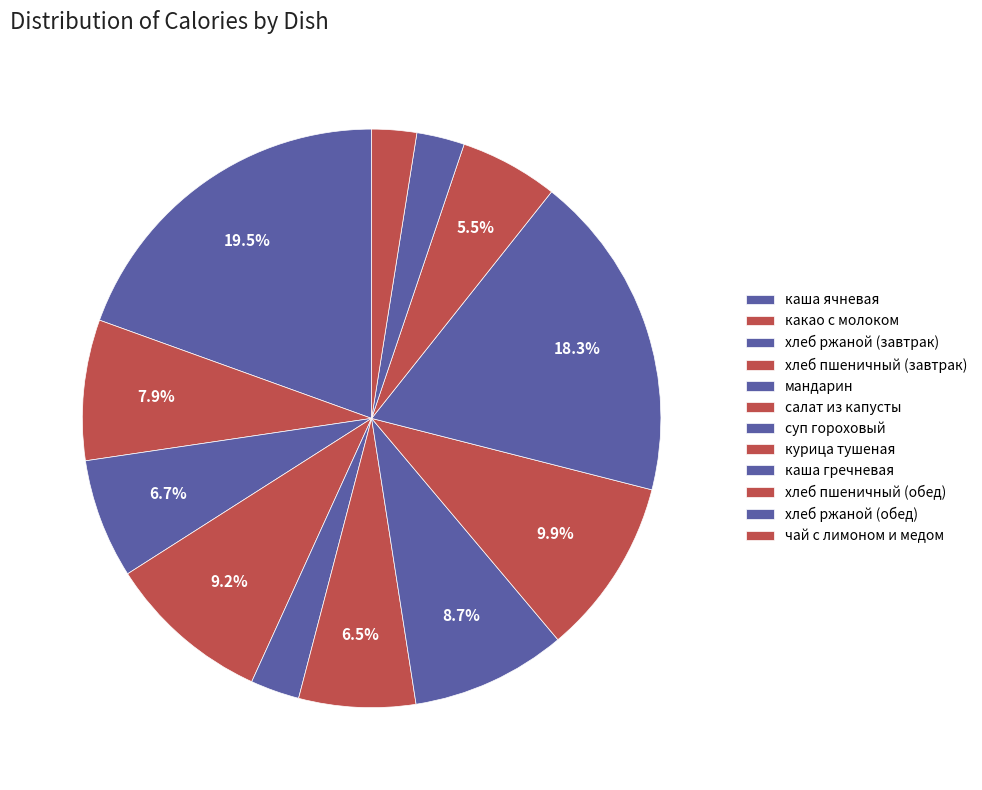

Is it true that хлеб пшеничный (завтрак) is 9% of the pie?

True